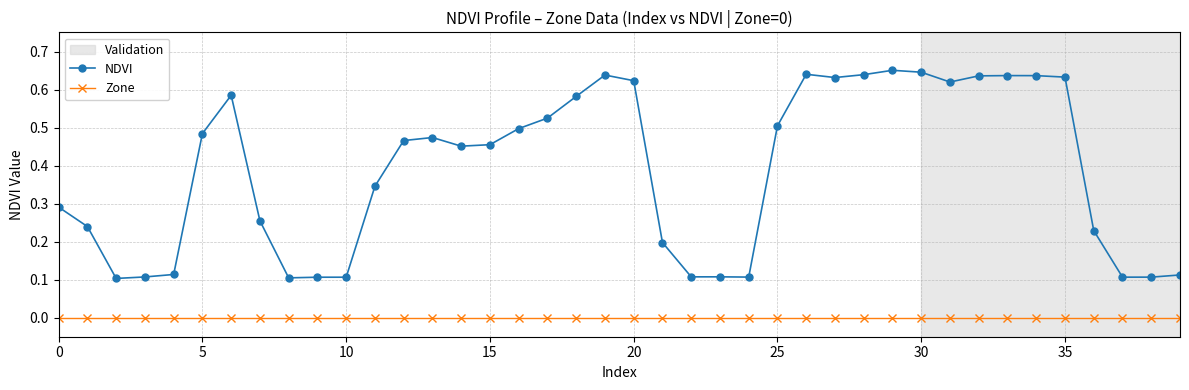

True or false: Zone and NDVI intersect in this chart.

False